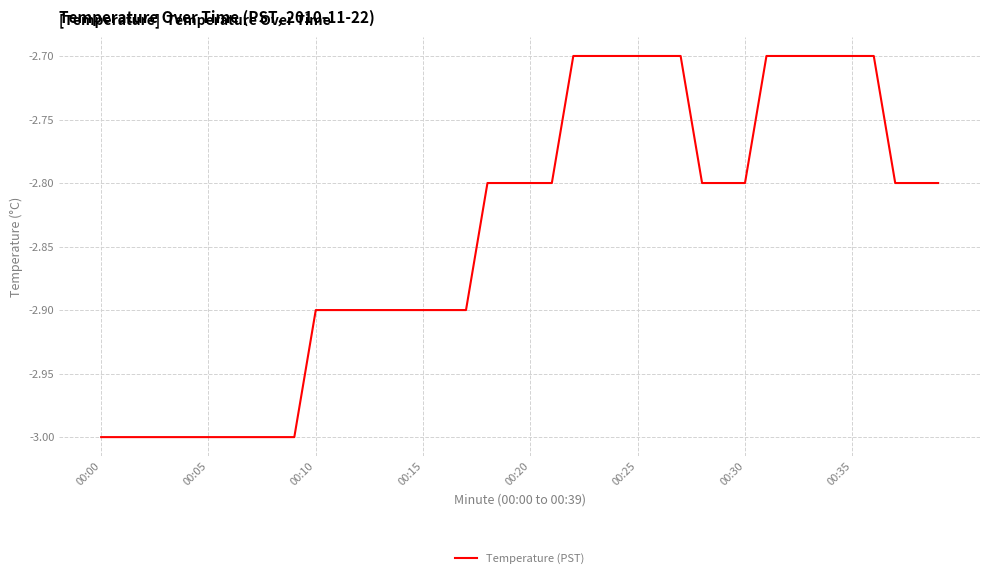

What is the greatest value displayed?

-2.7